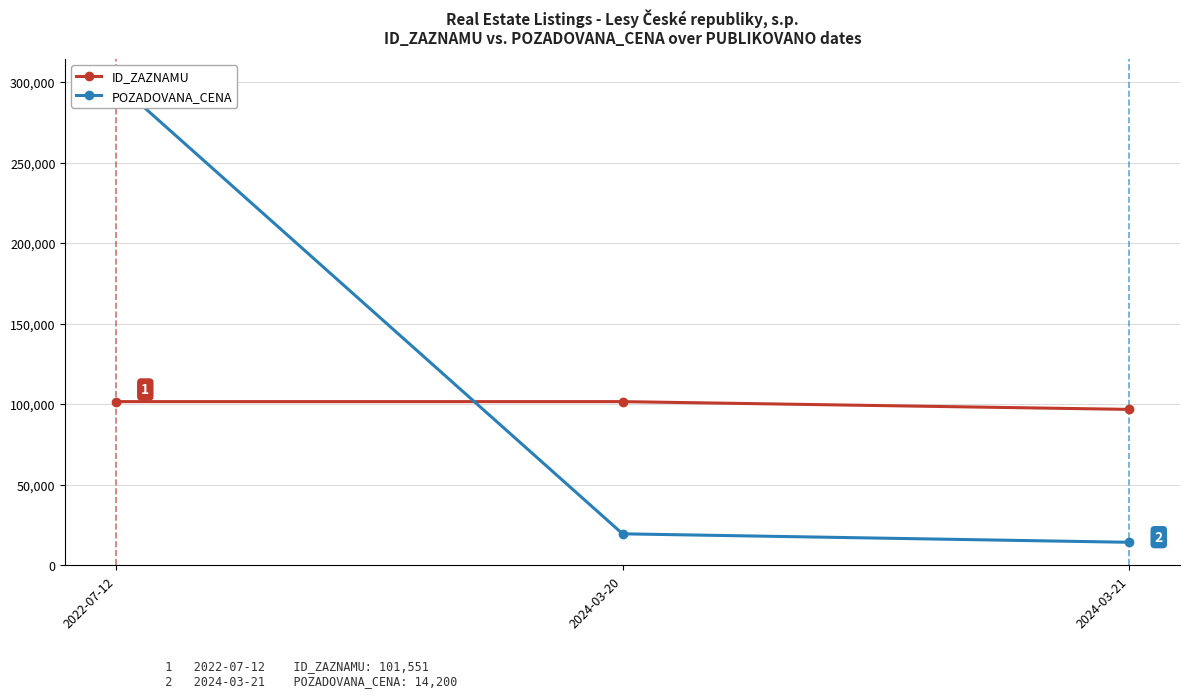

True or false: ID_ZAZNAMU has a value of 24569 at 2022-07-12.

False